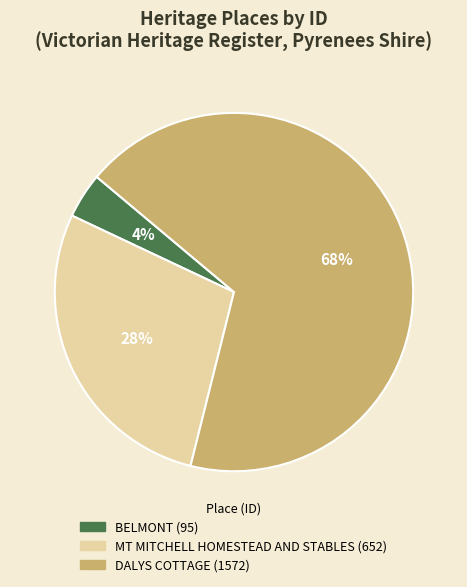

To the nearest percent, what is the average slice percentage?

33%